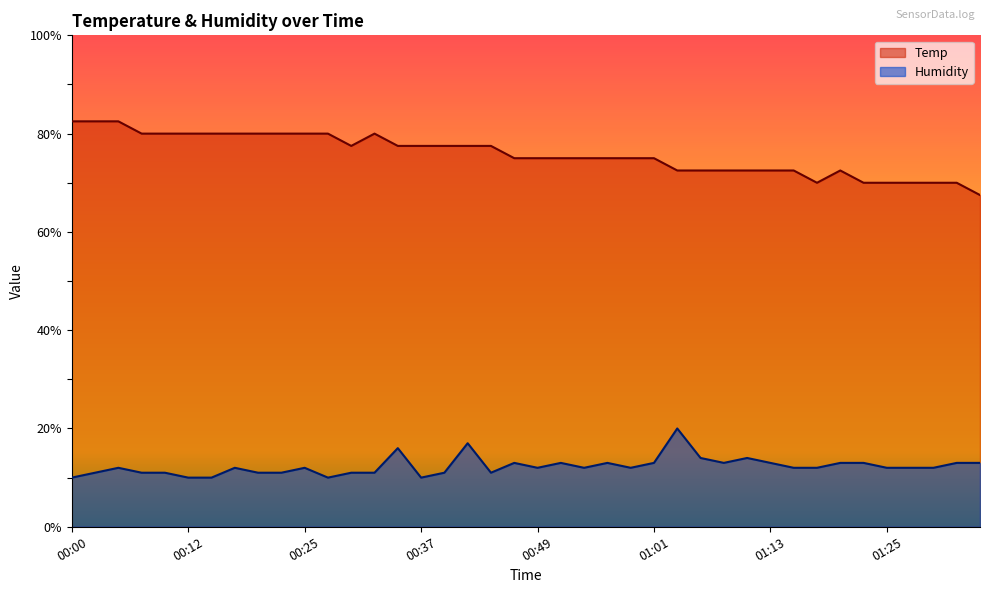

True or false: Humidity has more than 2 interior local peaks.

True